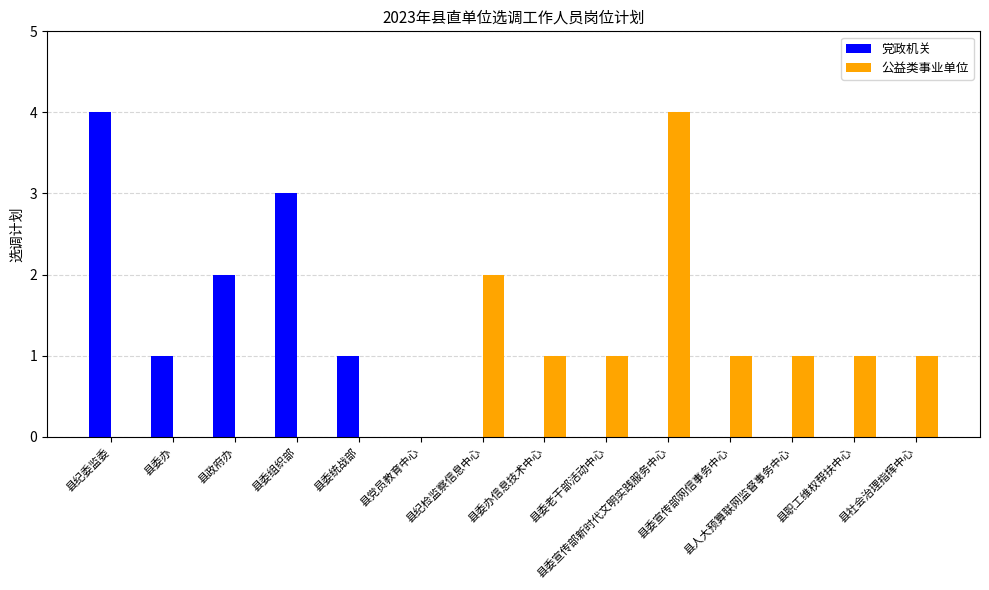

Which series has the largest total across all categories?

公益类事业单位